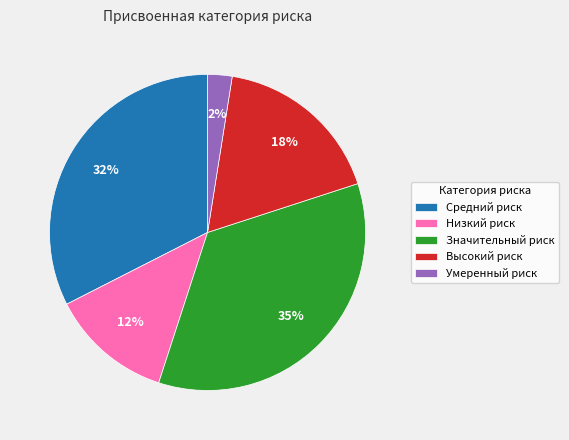

Count the number of slices in the pie.

5